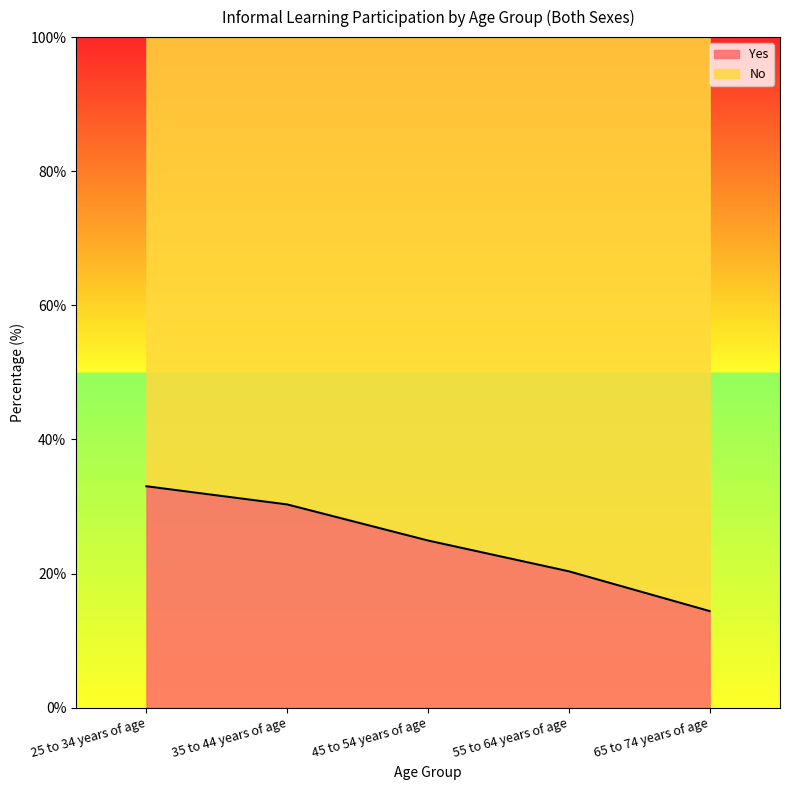

List the labels in order of value, smallest first.

65 to 74 years of age, 55 to 64 years of age, 45 to 54 years of age, 35 to 44 years of age, 25 to 34 years of age